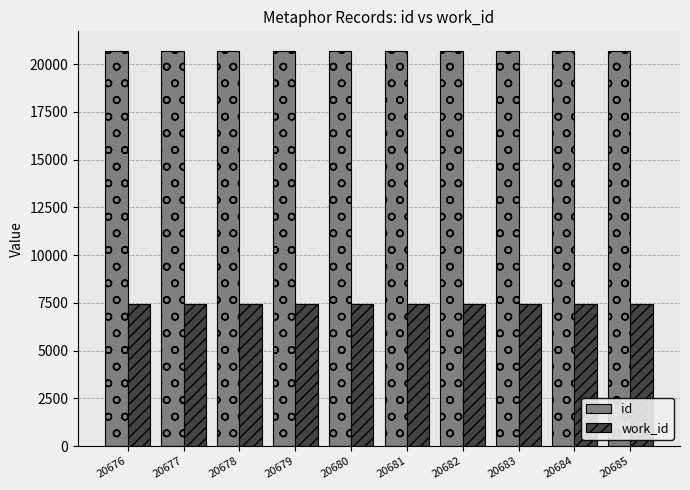

The value of id at 20677 is 20677. True or false?

True